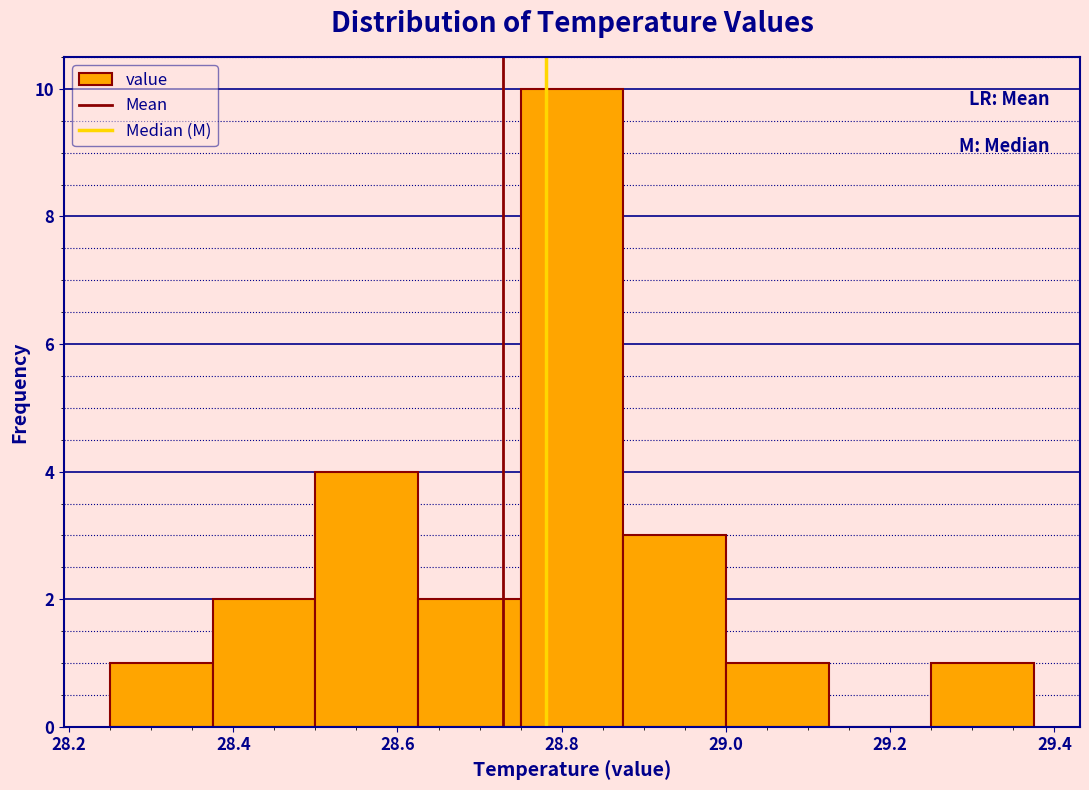

Reading left to right, list every bar in this chart as the range it spans on the x-axis followed by its height. Neither the bar edges nor the heights are printed on the chart, so give them approximately, as read against the axes.

28.250 to 28.375: 1
28.375 to 28.500: 2
28.500 to 28.625: 4
28.625 to 28.750: 2
28.750 to 28.875: 10
28.875 to 29.000: 3
29.000 to 29.125: 1
29.125 to 29.250: 0
29.250 to 29.375: 1